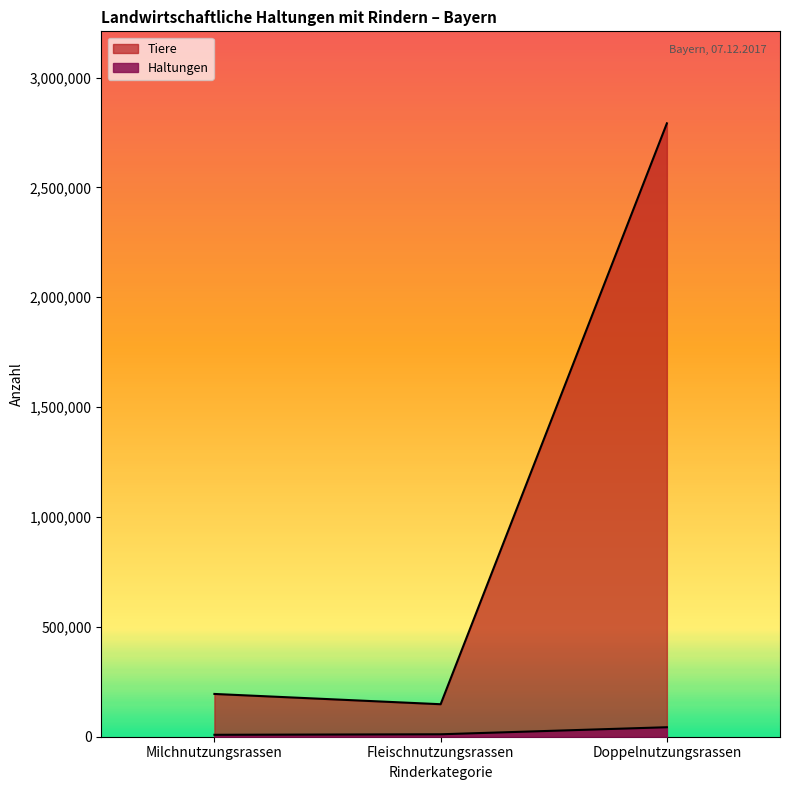

What is the maximum value shown in the chart?

2791686